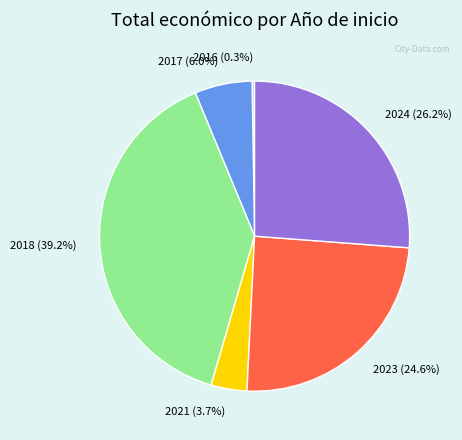

What is the largest slice in the pie chart?

2018 (39.2%)